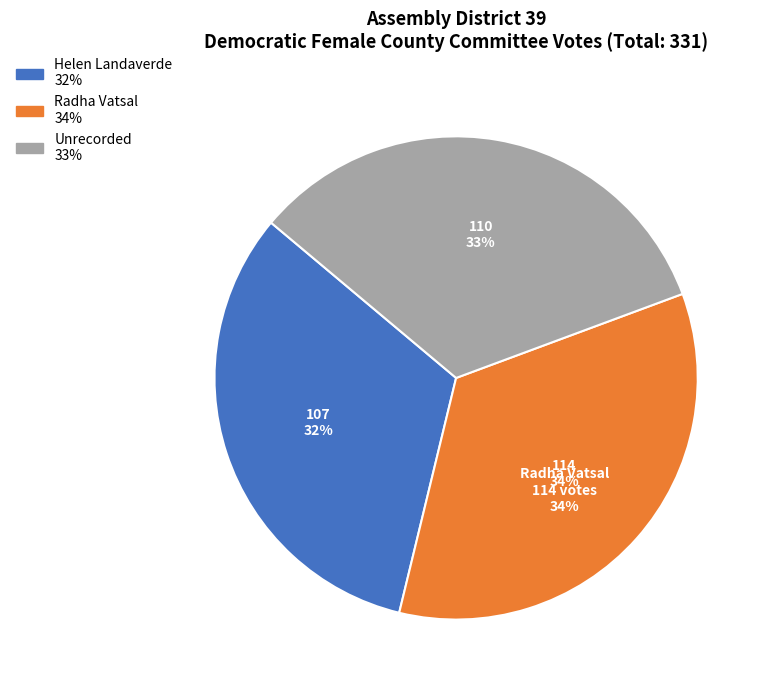

Approximately how many times larger is the value at Radha Vatsal compared to Helen Landaverde?

1.1